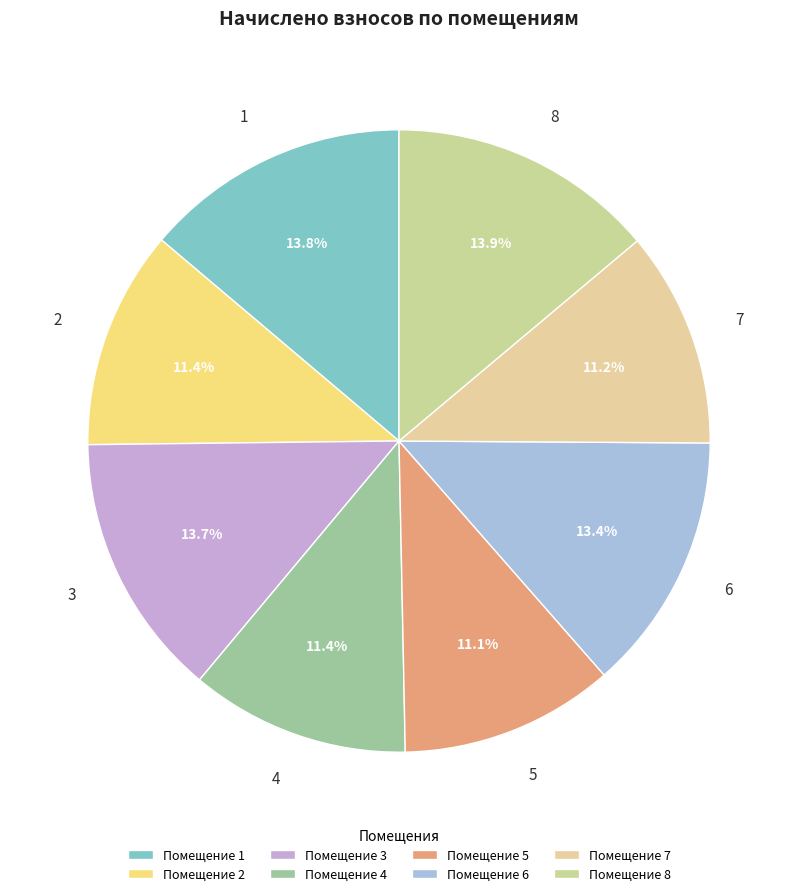

Does any single category account for the majority?

No